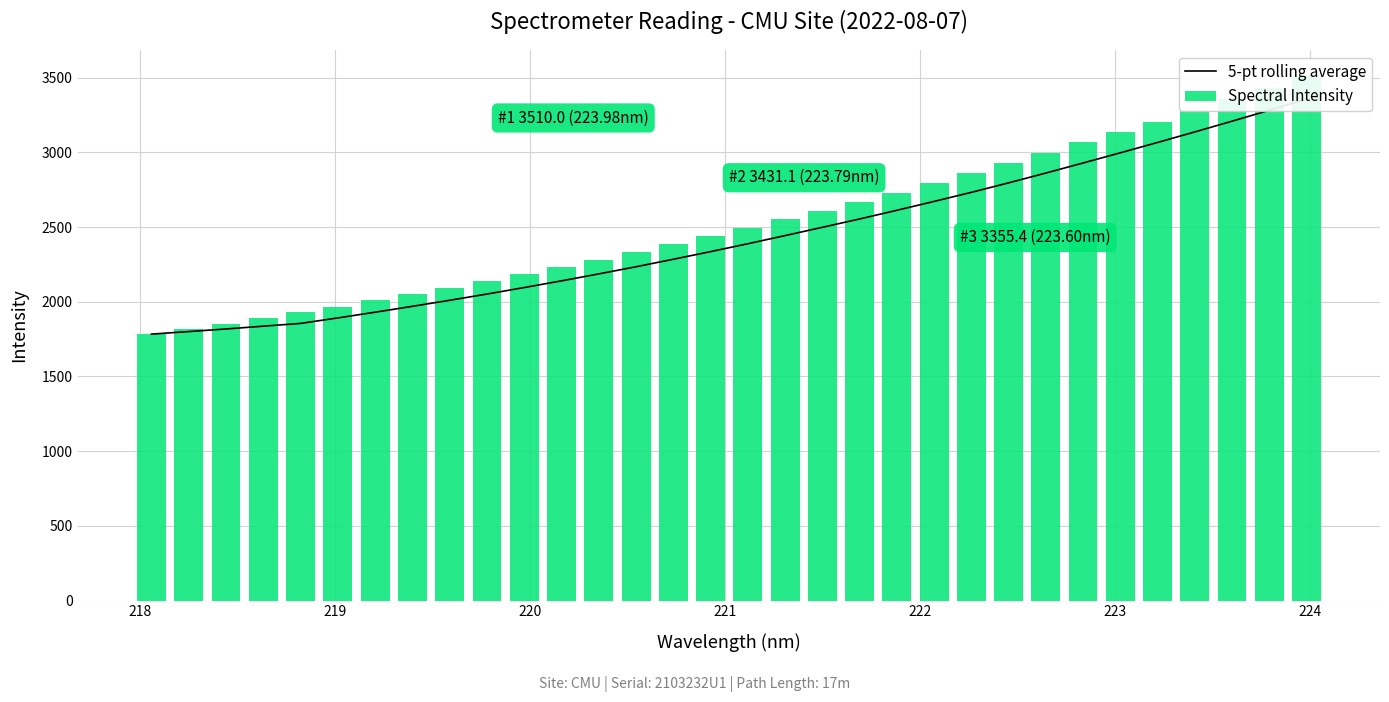

What is the difference between the maximum and minimum values in the 5-pt rolling average series?

1573.0